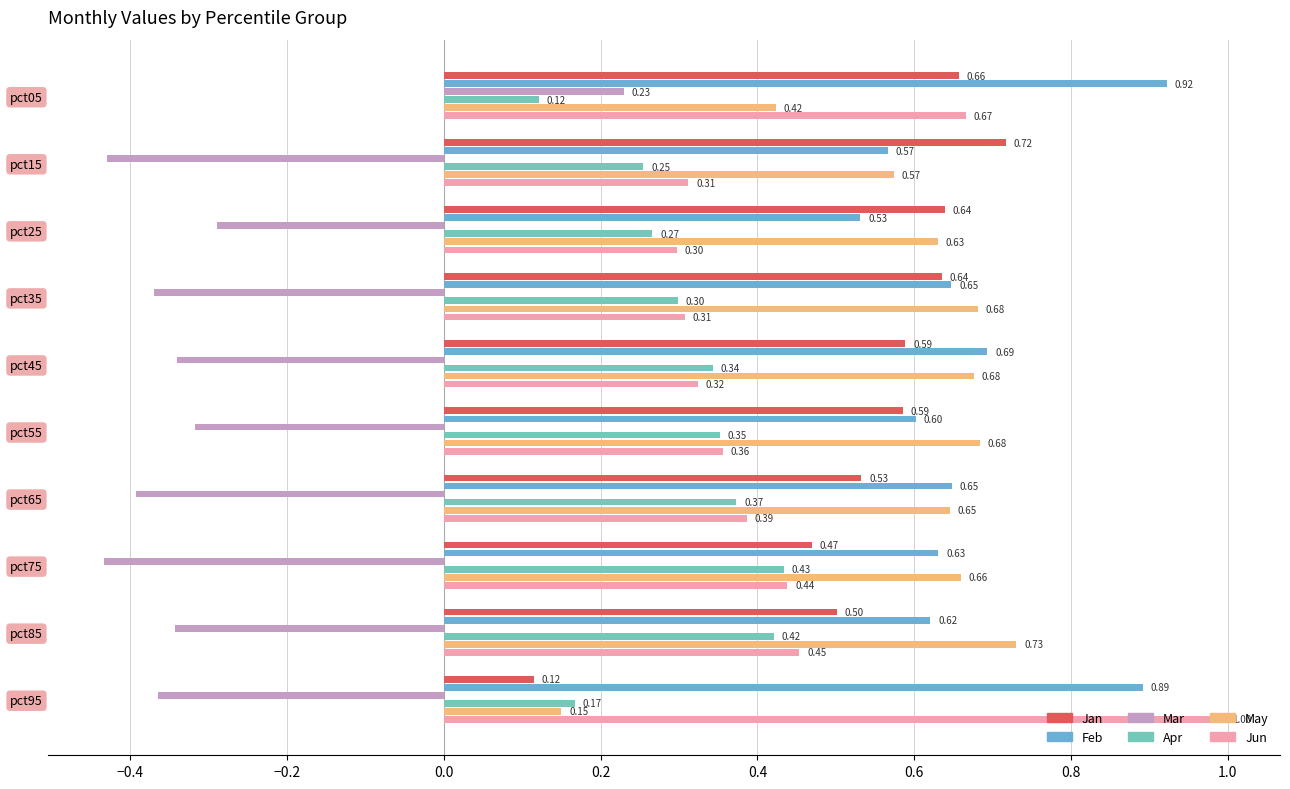

At pct25, list the series in order from largest to smallest.

Jan, May, Feb, Jun, Apr, Mar